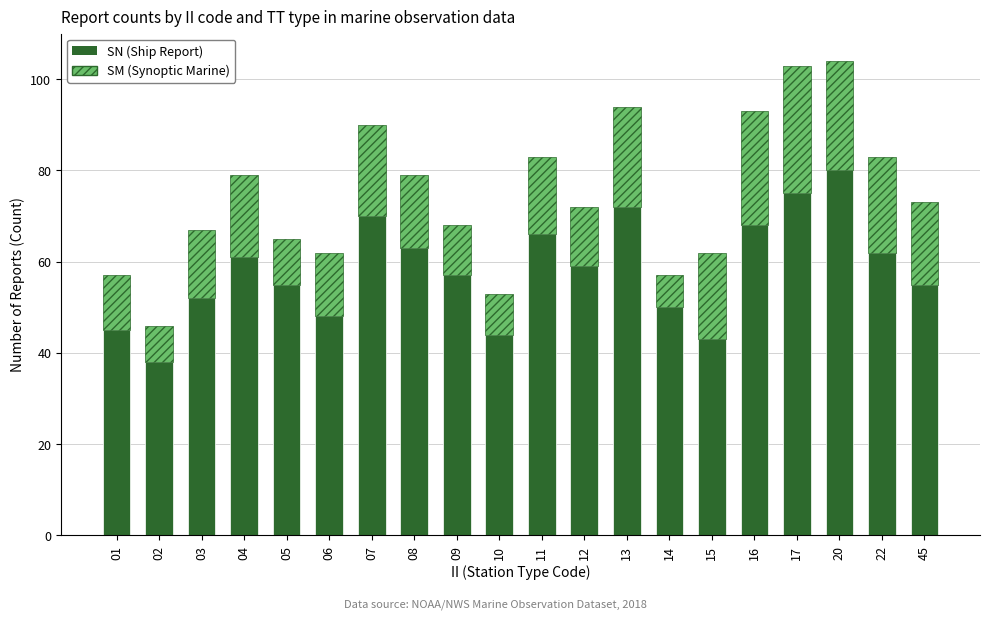

What is the lowest value of the SN (Ship Report) series?

38